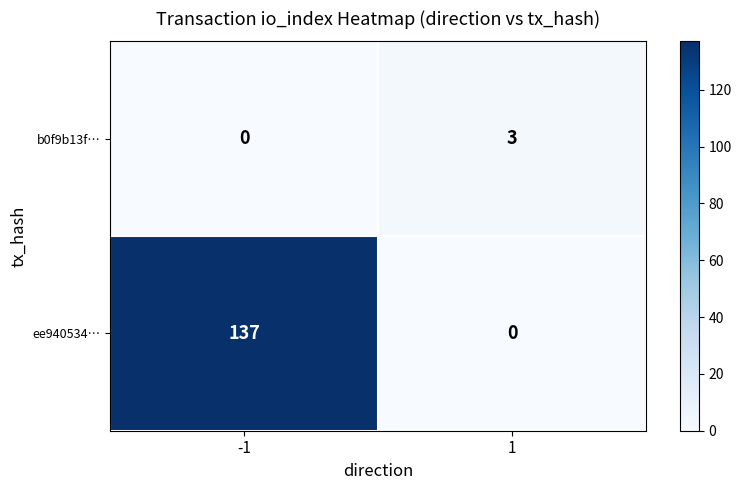

Reading right to left, list all the values displayed in this chart.

b0f9b13f…: 3	0
ee940534…: 0	137